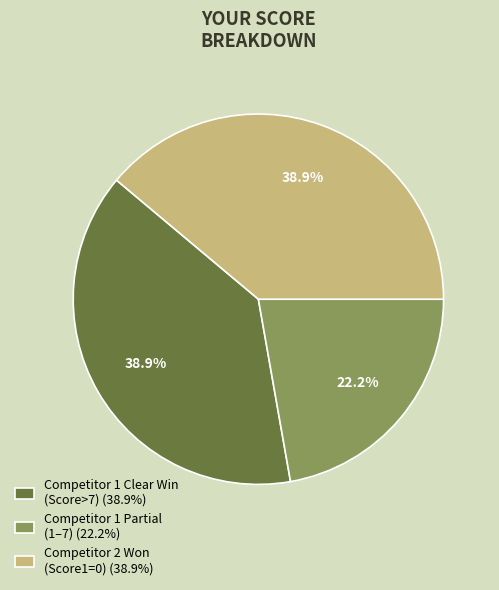

Do Competitor 1 Clear Win (Score>7) (38.9%) and Competitor 2 Won (Score1=0) (38.9%) together represent more than half of the pie?

Yes